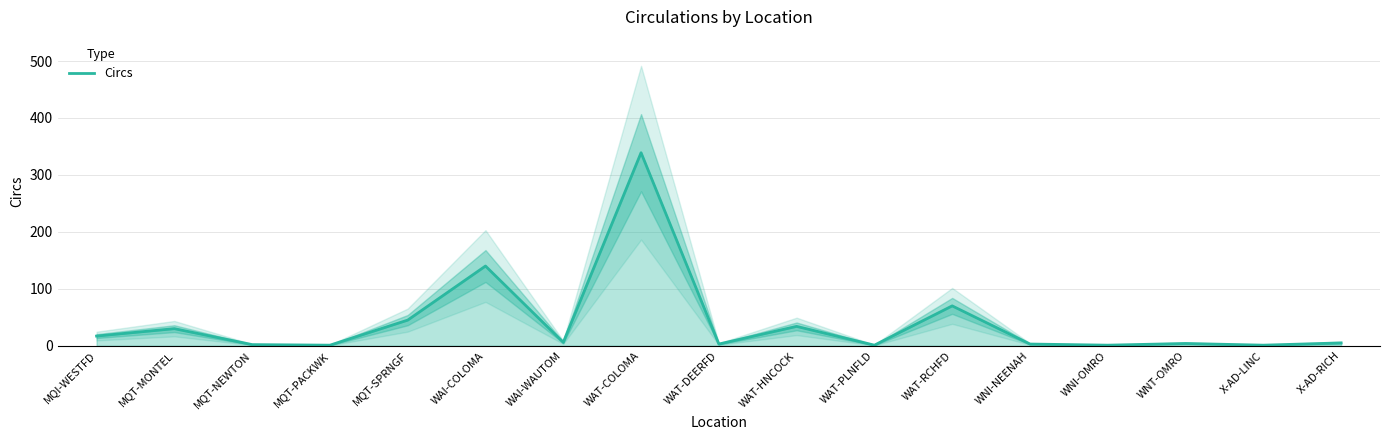

Where is the first local maximum?

MQT-MONTEL